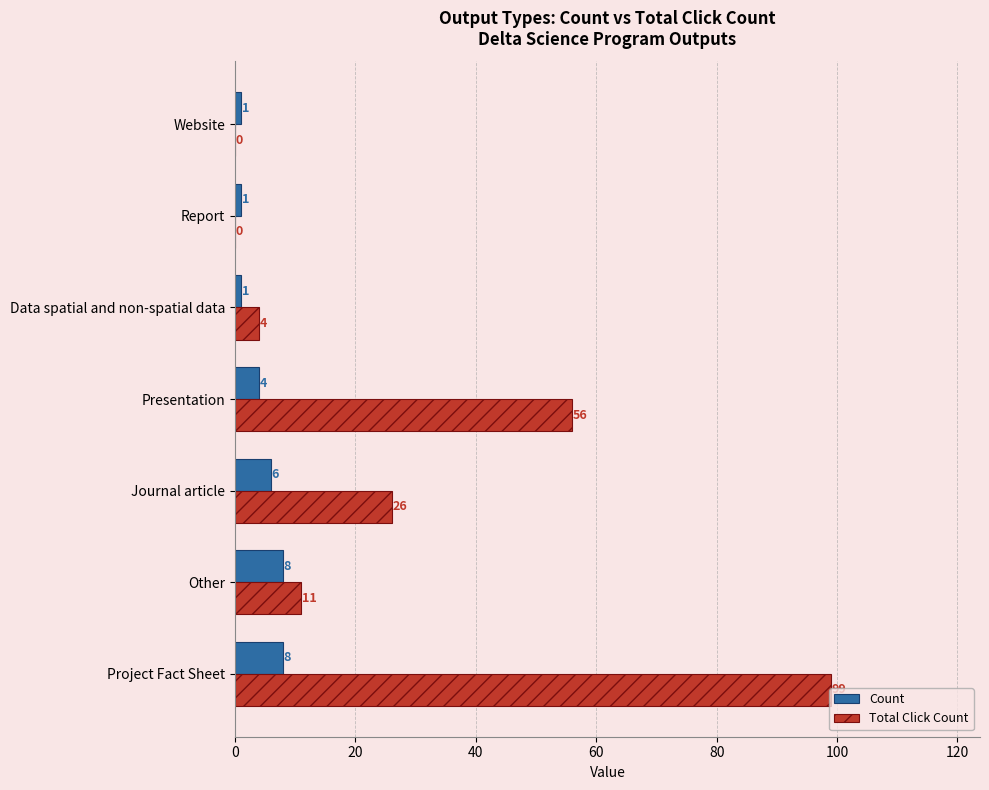

How many distinct data groups are displayed?

2